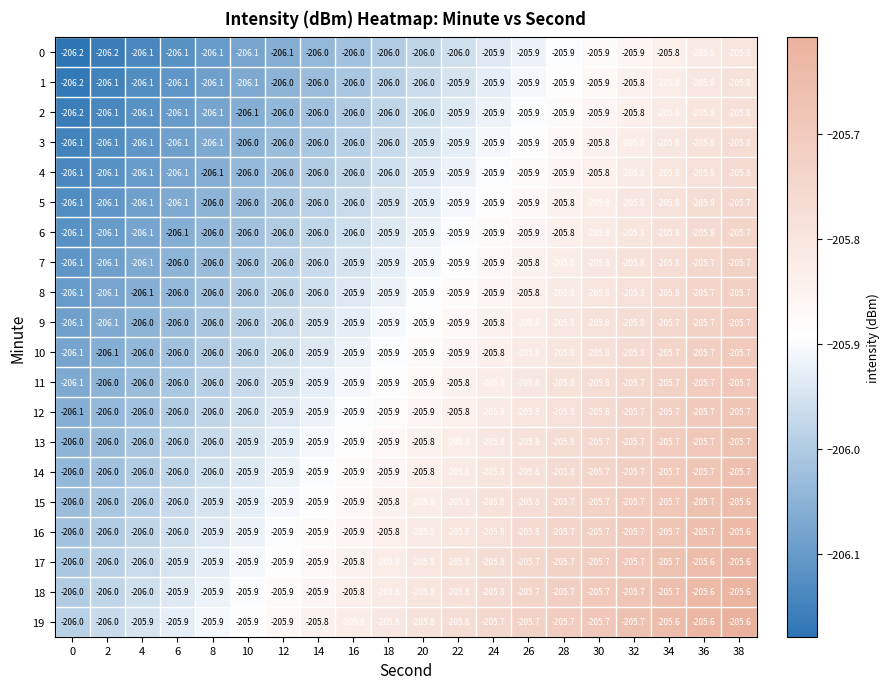

What is the difference between the 18 values at 8 and 36?

0.3